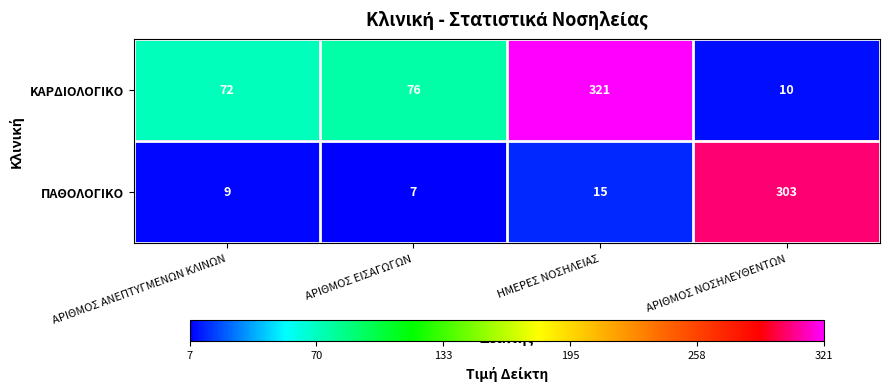

List the series in order of their peak value, highest first.

ΚΑΡΔΙΟΛΟΓΙΚΟ, ΠΑΘΟΛΟΓΙΚΟ